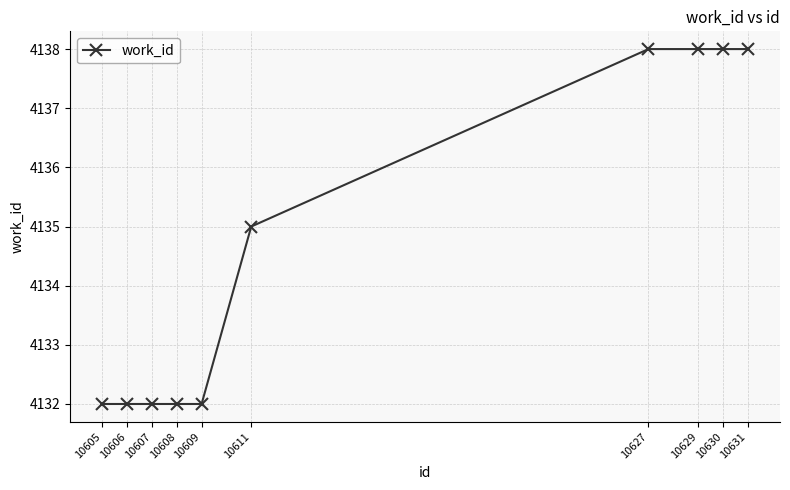

How many categories are shown in the chart?

10